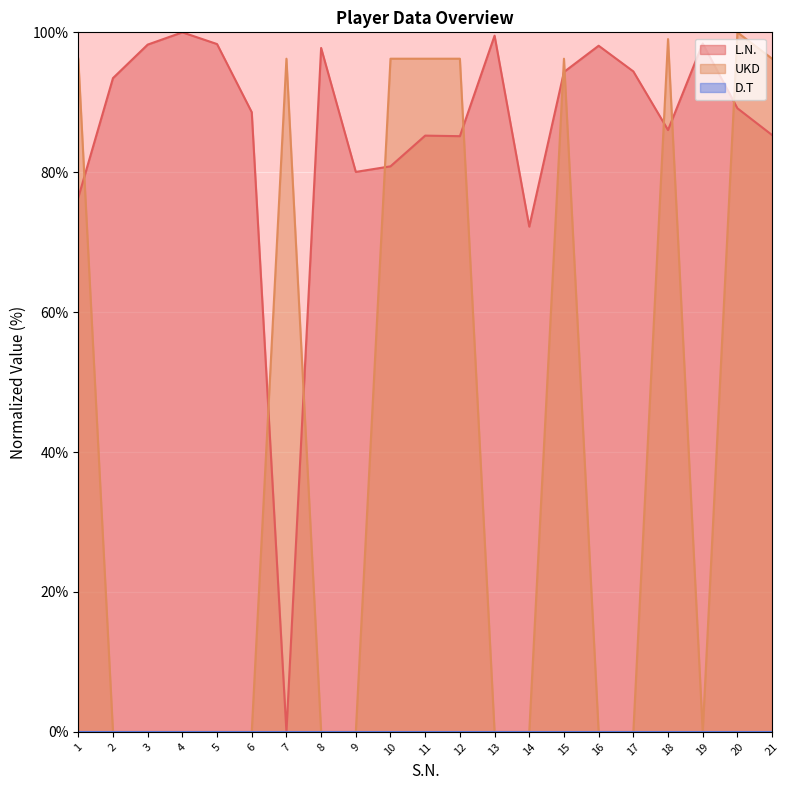

Where is L.N. nearest to the value 50?

14